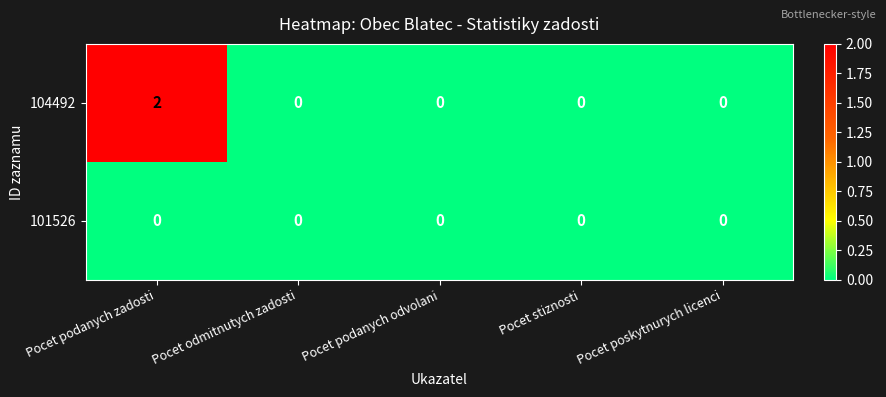

The value of 104492 at Pocet stiznosti is 0. True or false?

True